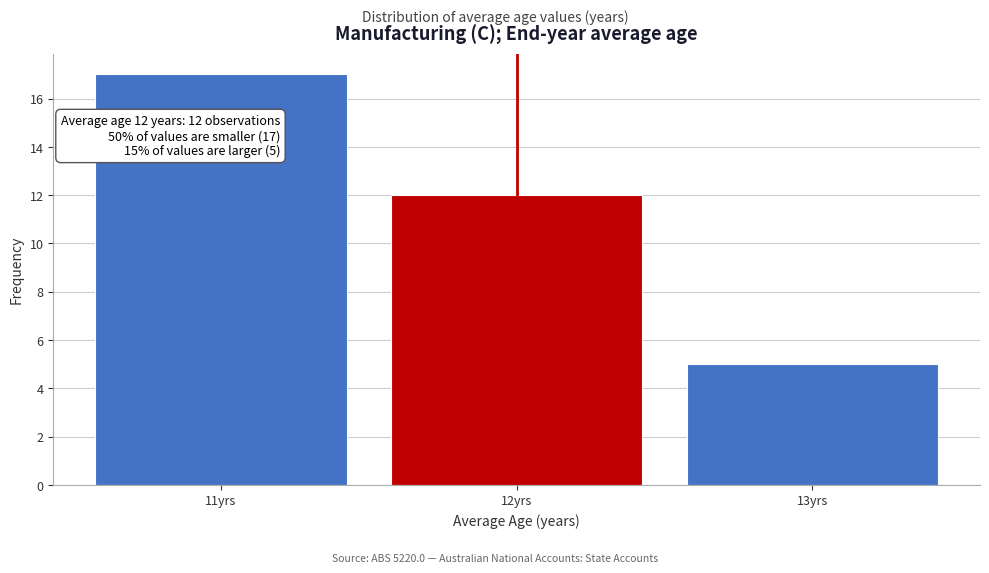

Which range on the x-axis has the tallest bar?

10.5 to 11.5